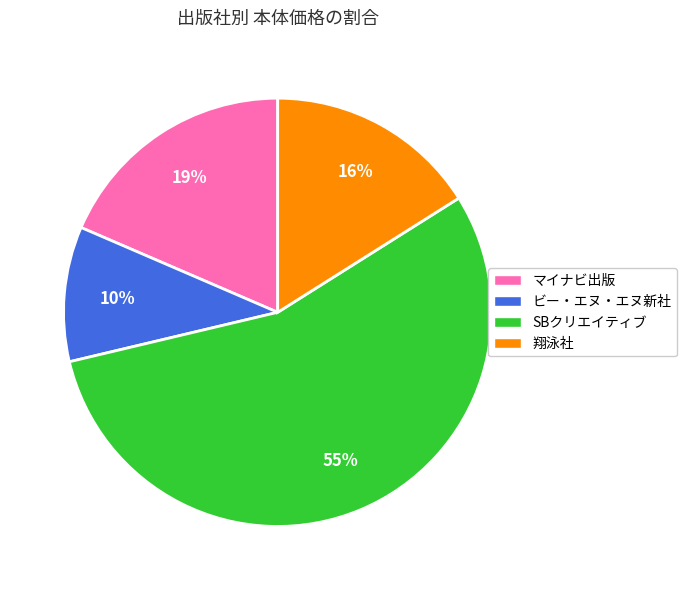

Is there a majority slice in this chart?

Yes